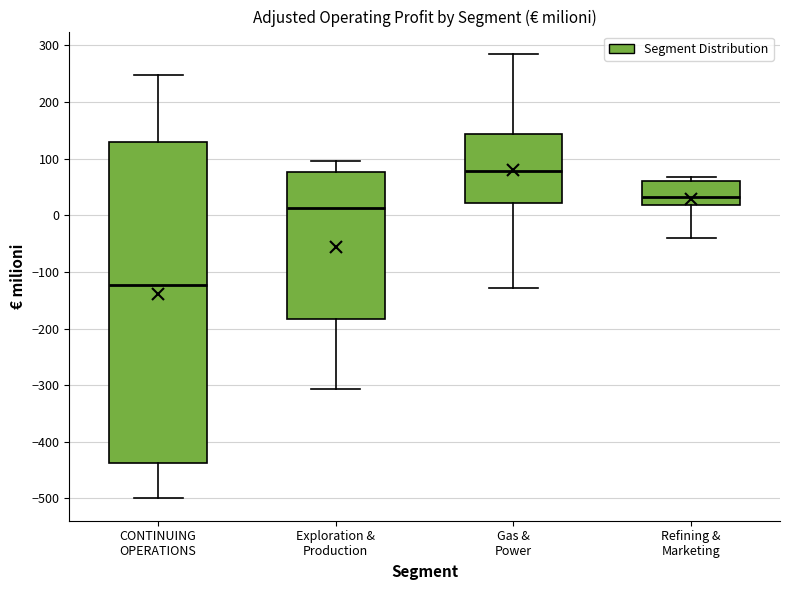

Which box is the tallest, from its lower edge to its upper edge?

CONTINUING OPERATIONS